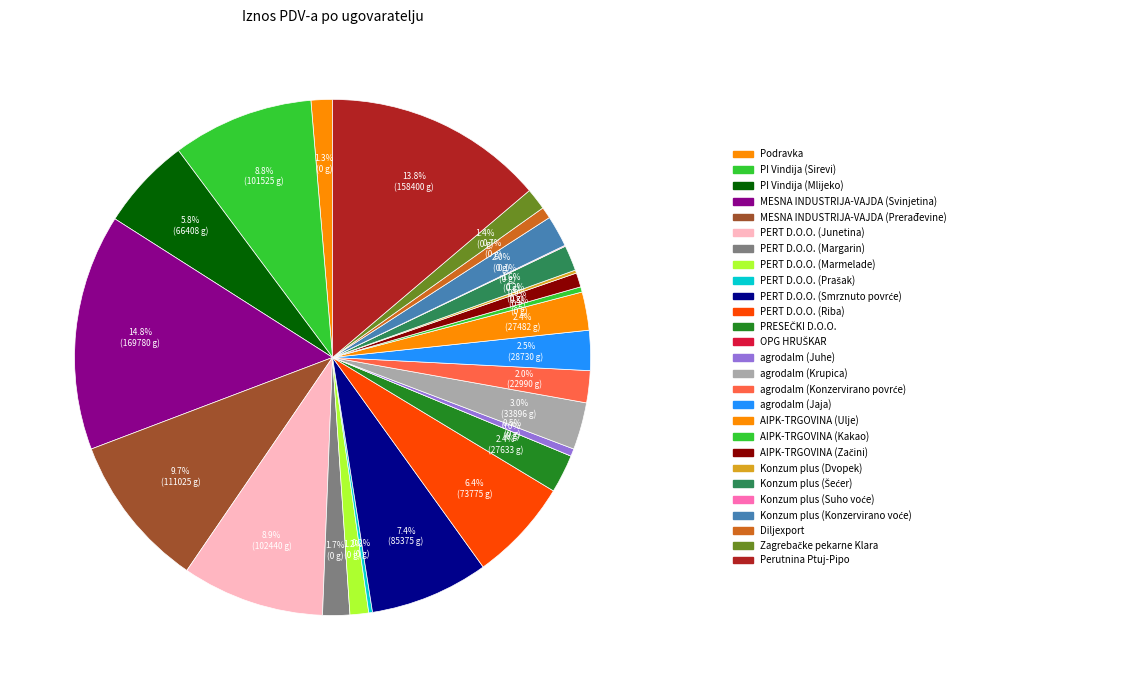

The AIPK-TRGOVINA (Začini) slice represents 1% of the pie. True or false?

True